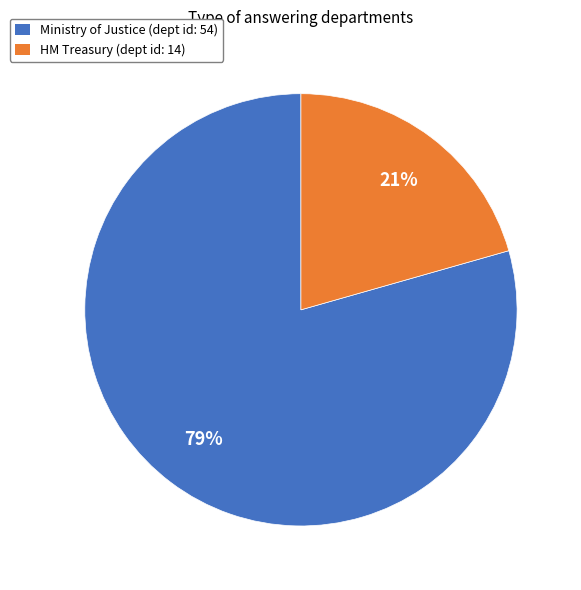

Is it true that HM Treasury (dept id: 14) is 7% of the pie?

False